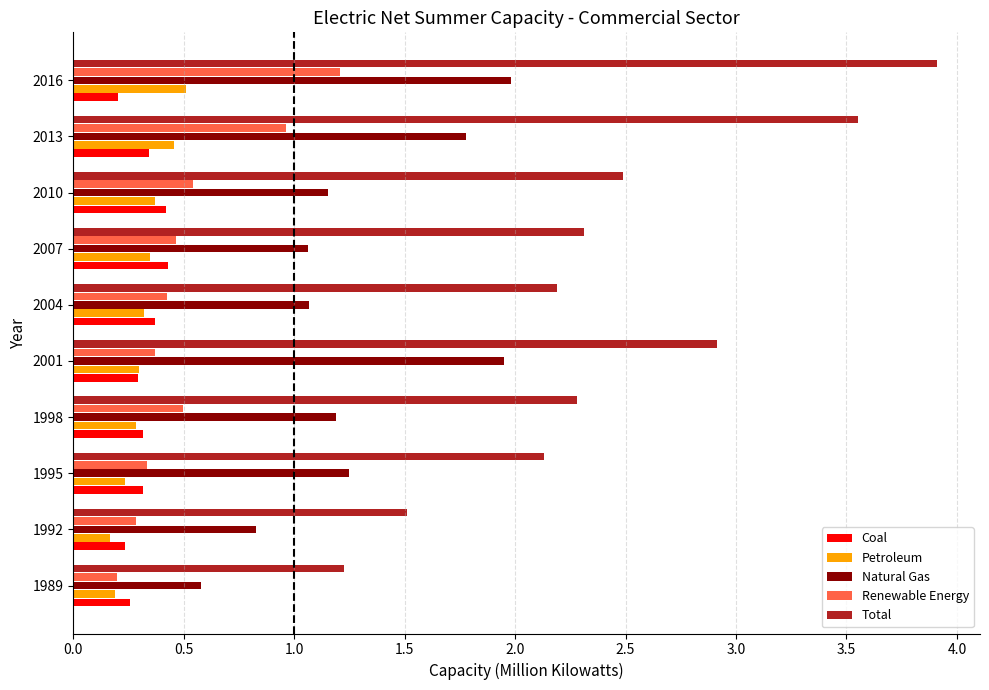

What is the maximum value shown in the chart?

3.9